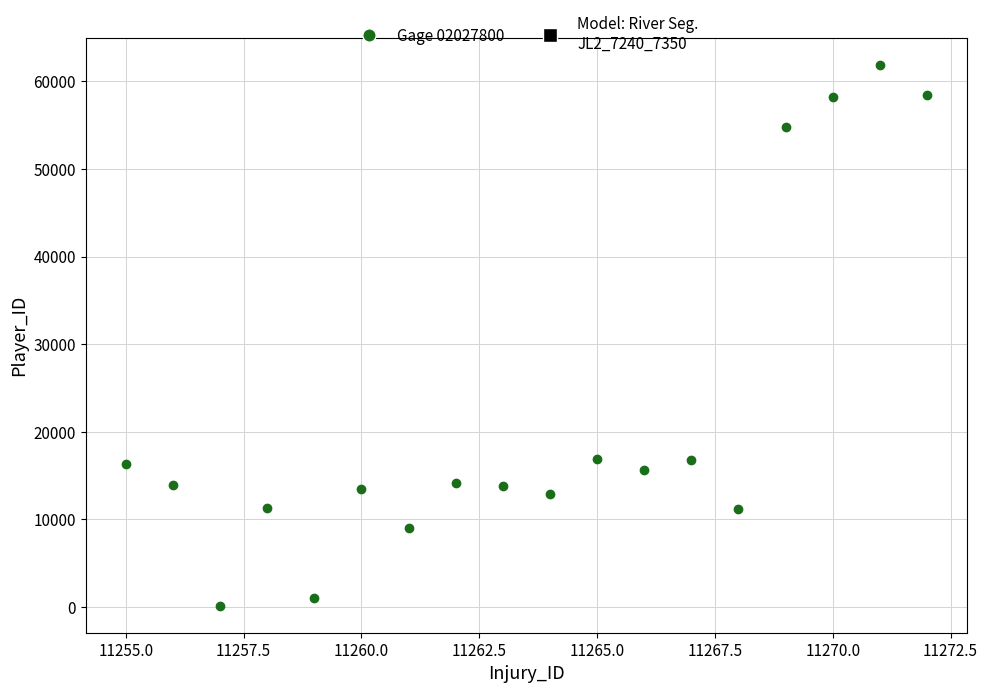

What is the range of Y values (max minus min)?

61714